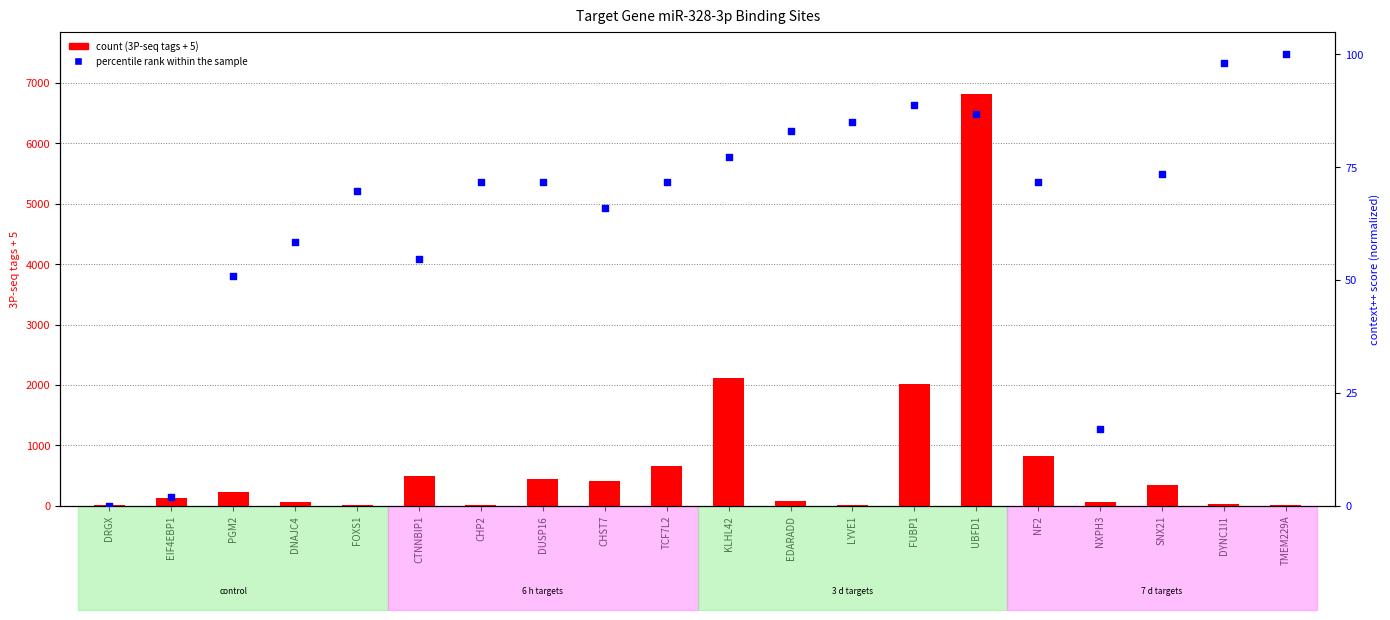

What are all the series names shown in the legend?

count, percentile rank within the sample